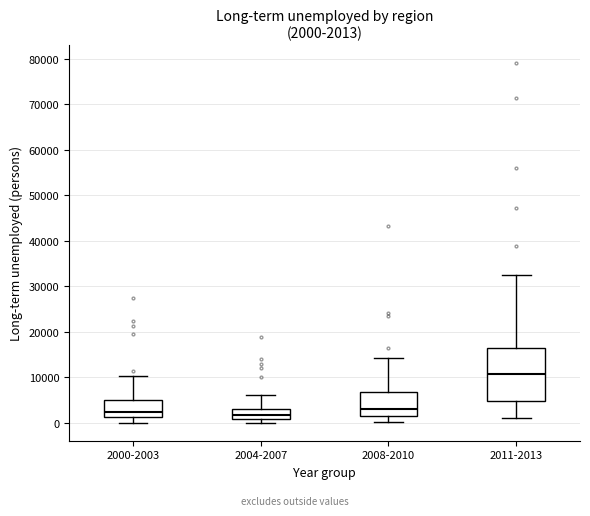

Which box is the tallest, from its lower edge to its upper edge?

2011-2013